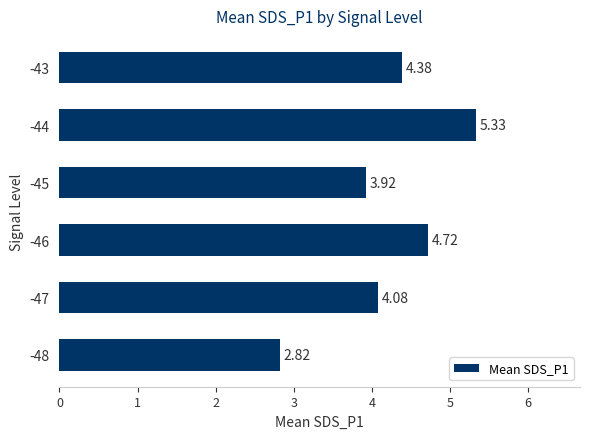

How many values are below 4?

2